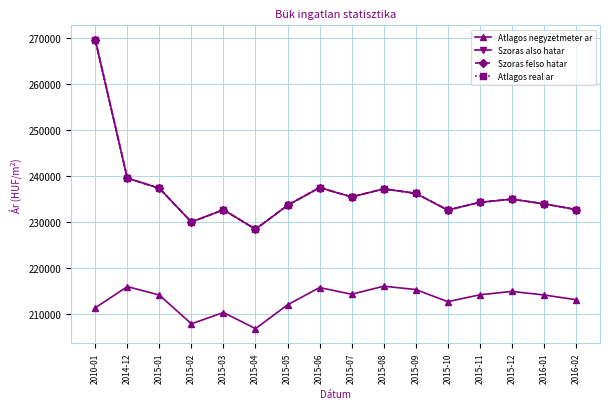

What is the average value of the Atlagos negyzetmeter ar series?

213016